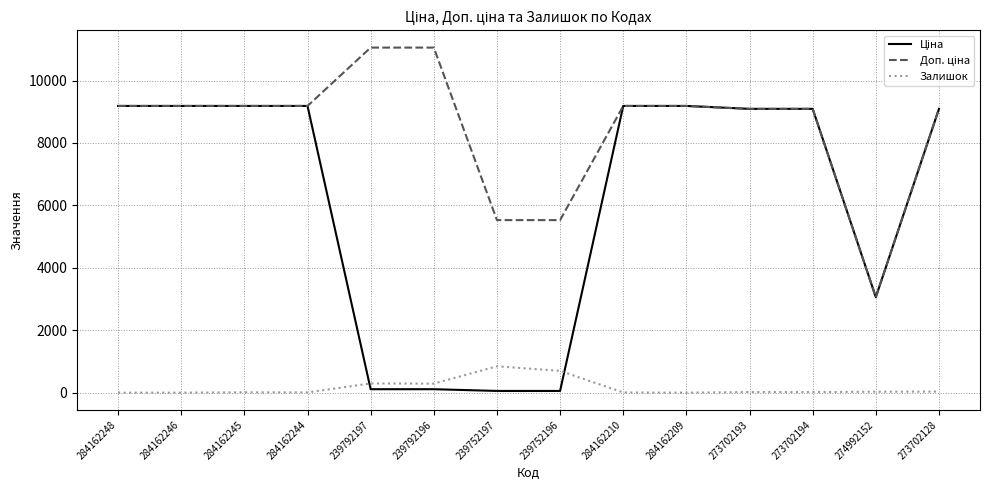

What is the total value across all series at 284162246?

18370.3